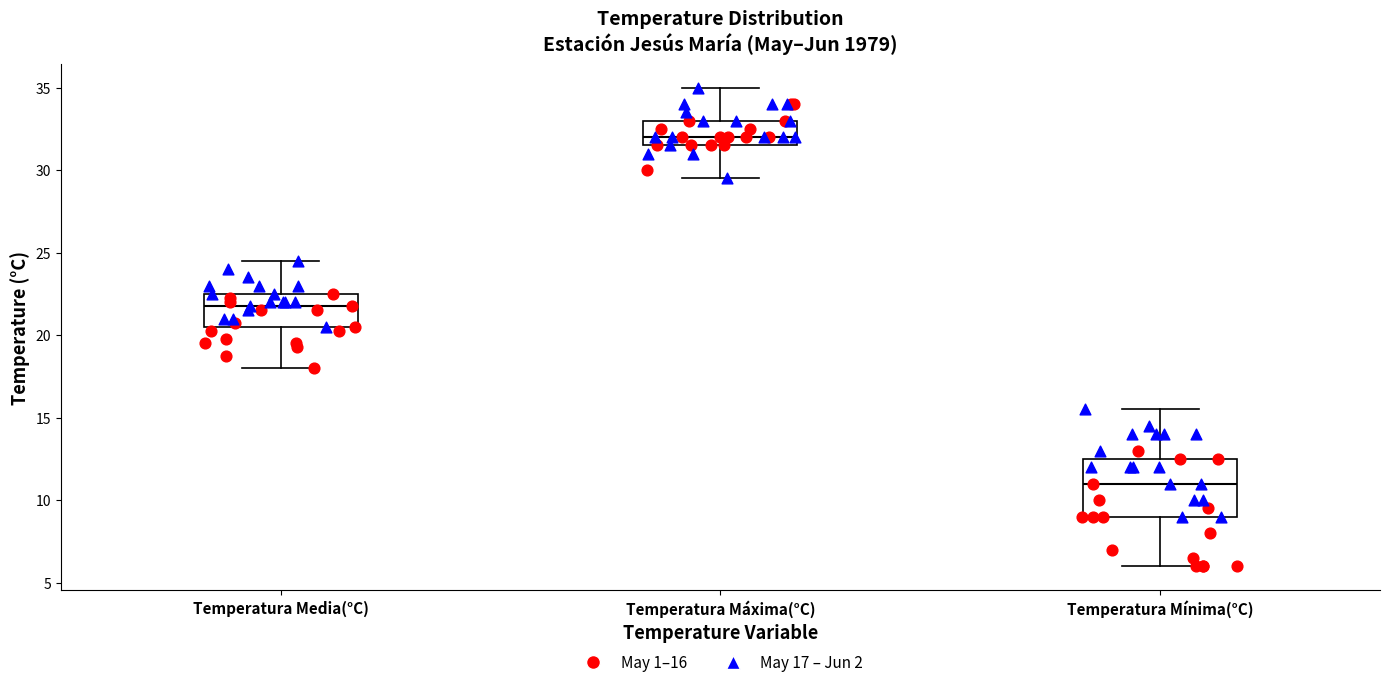

Which box is the tallest, from its lower edge to its upper edge?

Temperatura Mínima(°C)